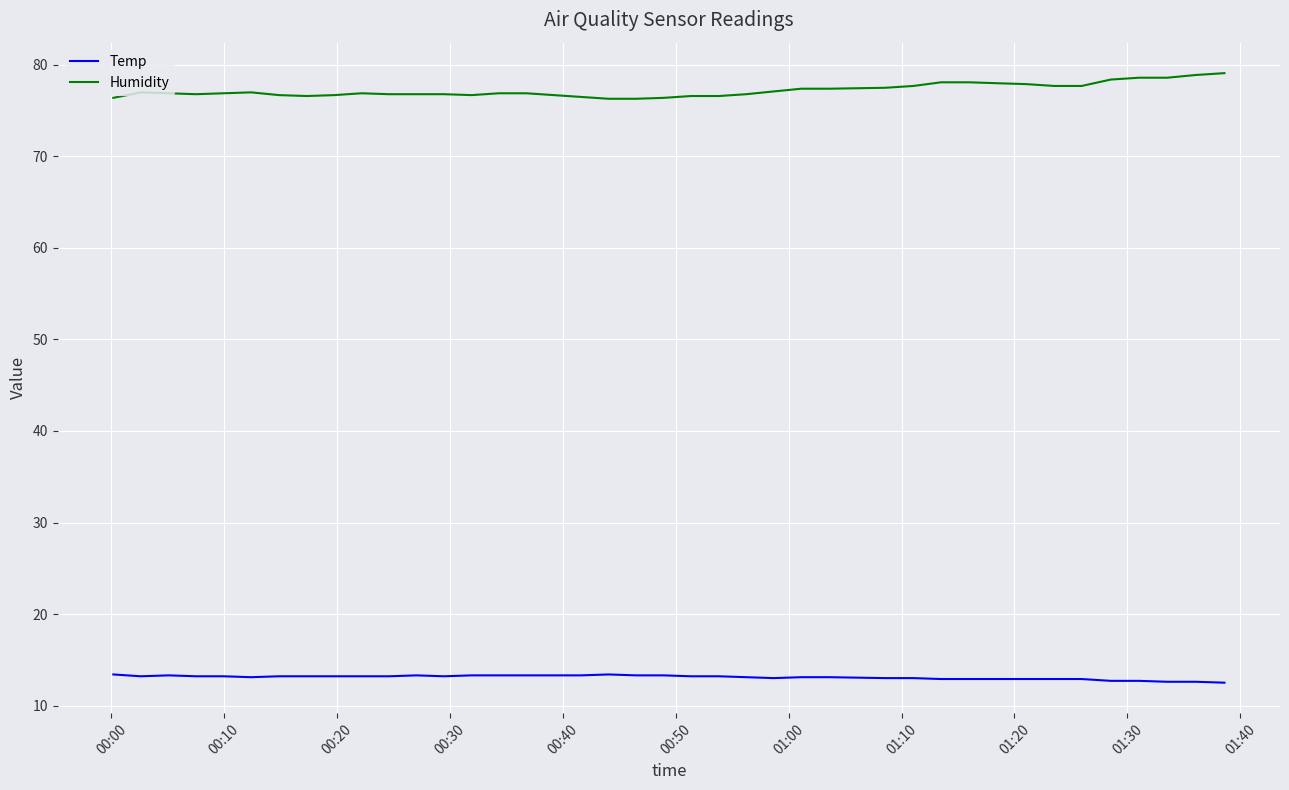

Which series has the largest total across all categories?

Humidity